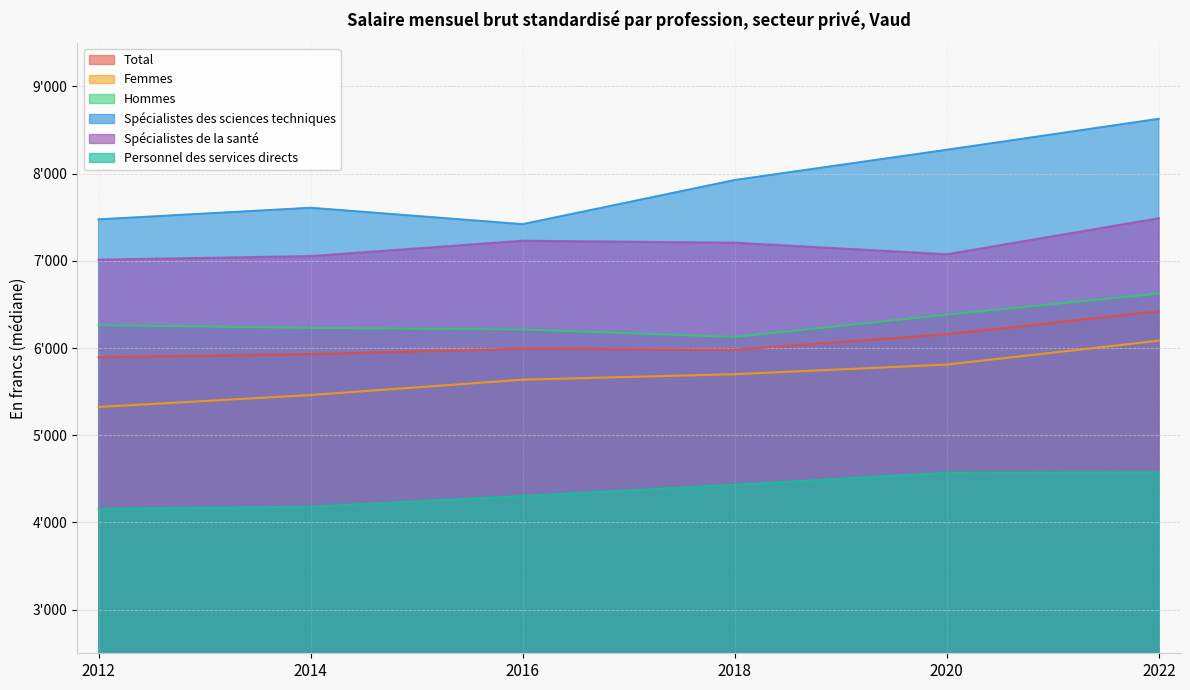

Read the Spécialistes des sciences techniques value at 2018, to the nearest 100.

7900